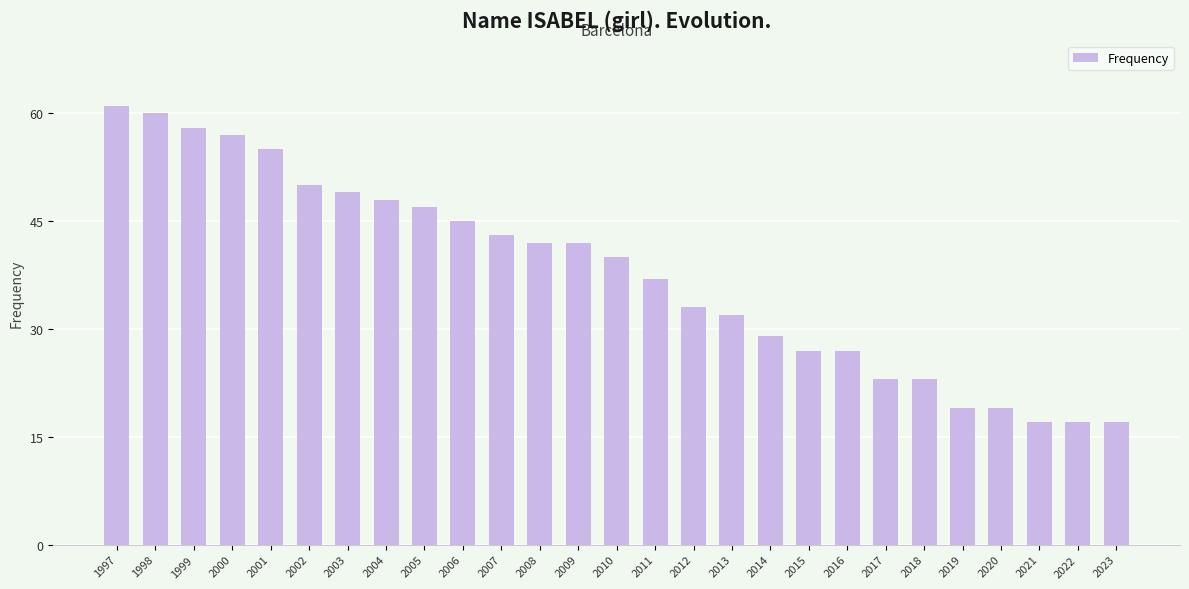

What is the difference between the values at 2000 and 2004?

9